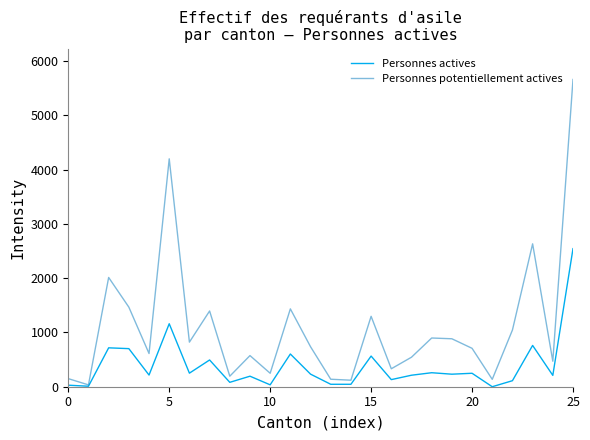

Which series has the widest spread of values?

Personnes potentiellement actives